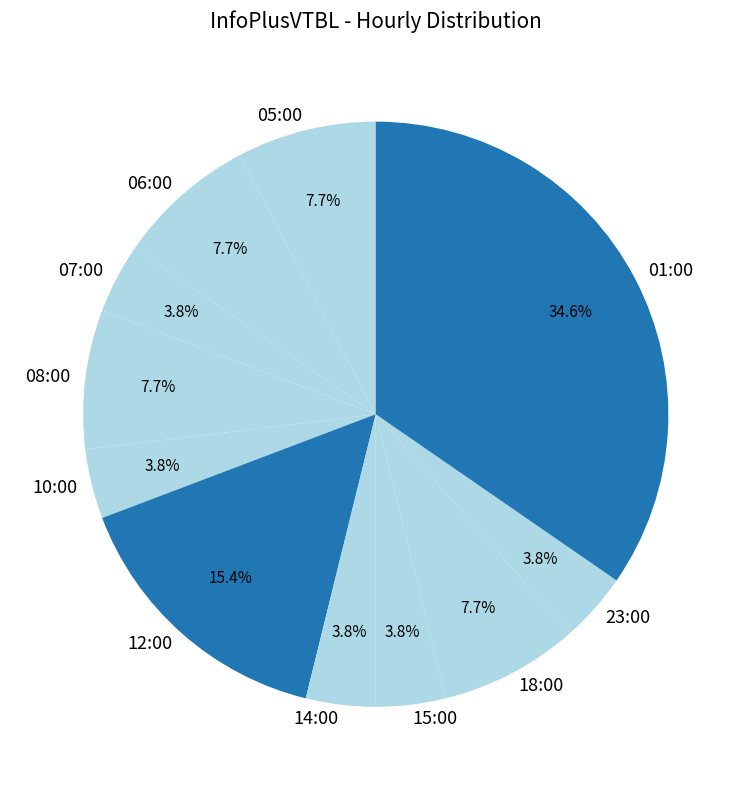

How many segments does this pie chart have?

11